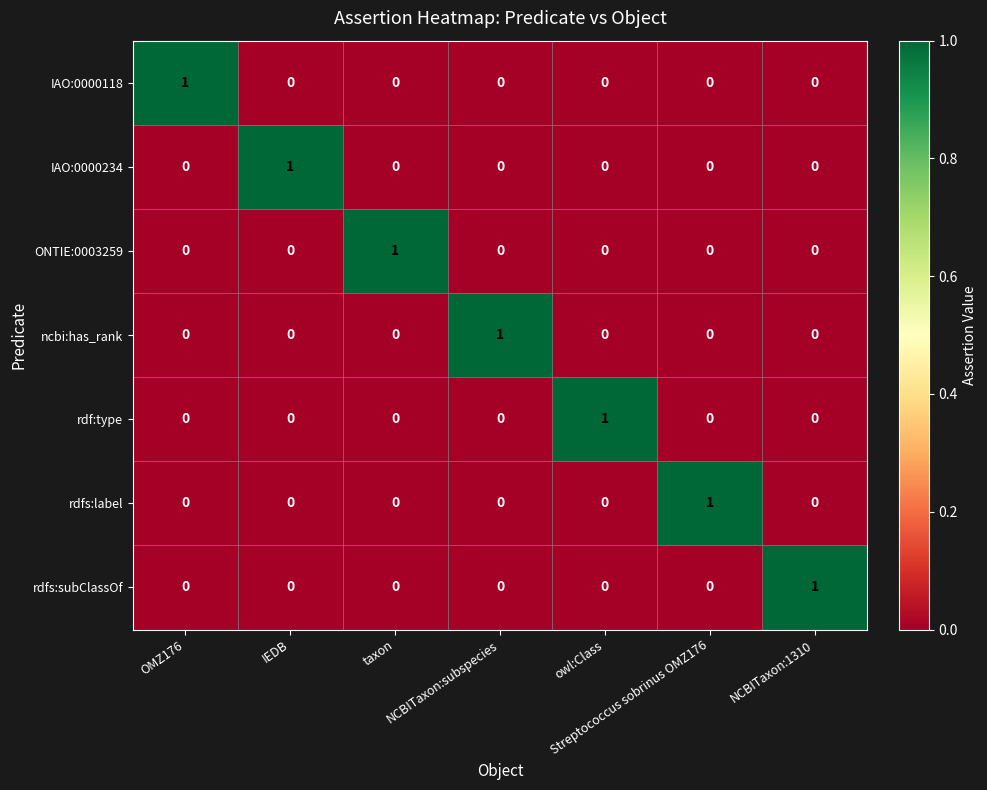

Count the ONTIE:0003259 values in the range 0 to 1.

7